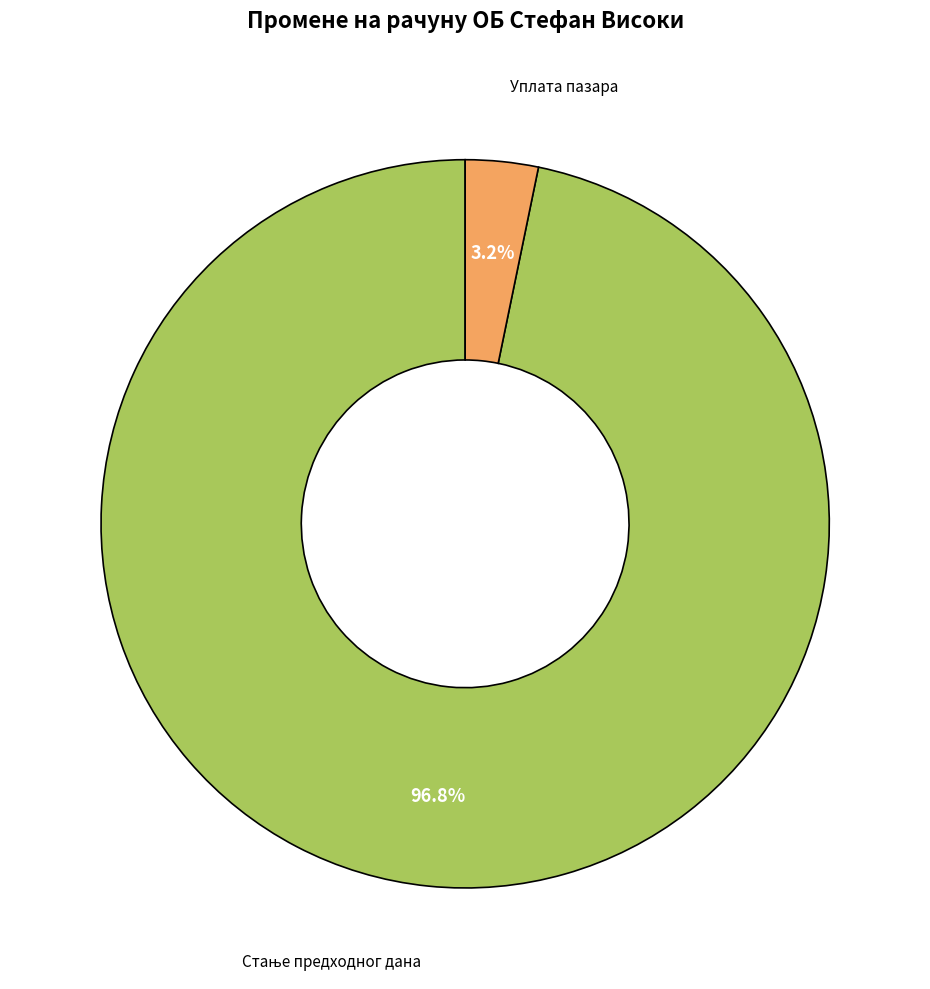

To the nearest percent, what is the average slice percentage?

50%